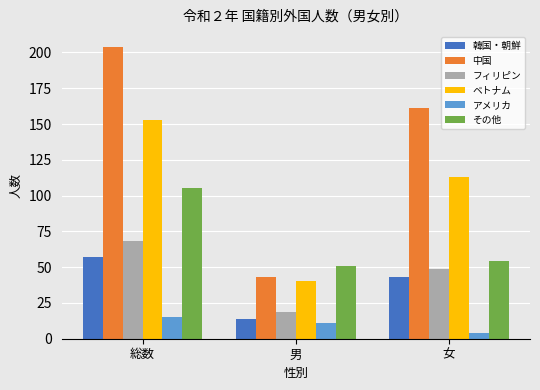

The value of 韓国・朝鮮 at 男 is 4. True or false?

False